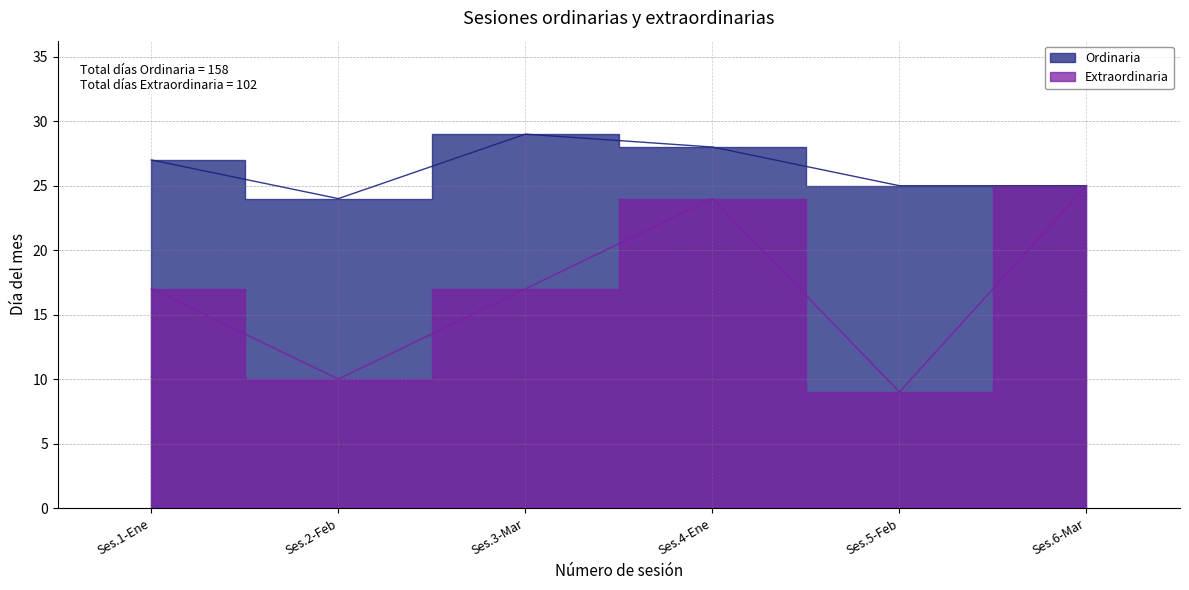

At 1, list the series in order from largest to smallest.

Ordinaria, Extraordinaria